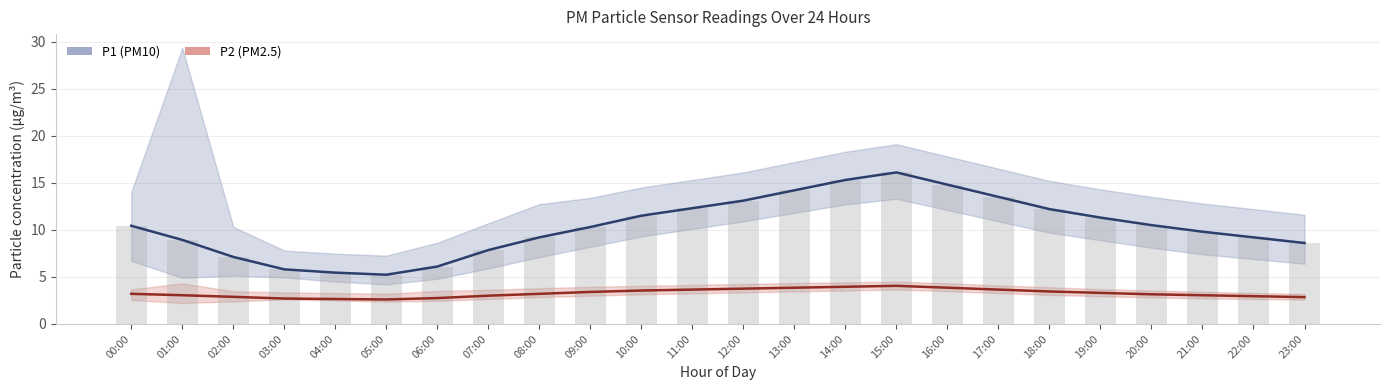

What position from the right is 21:00?

3